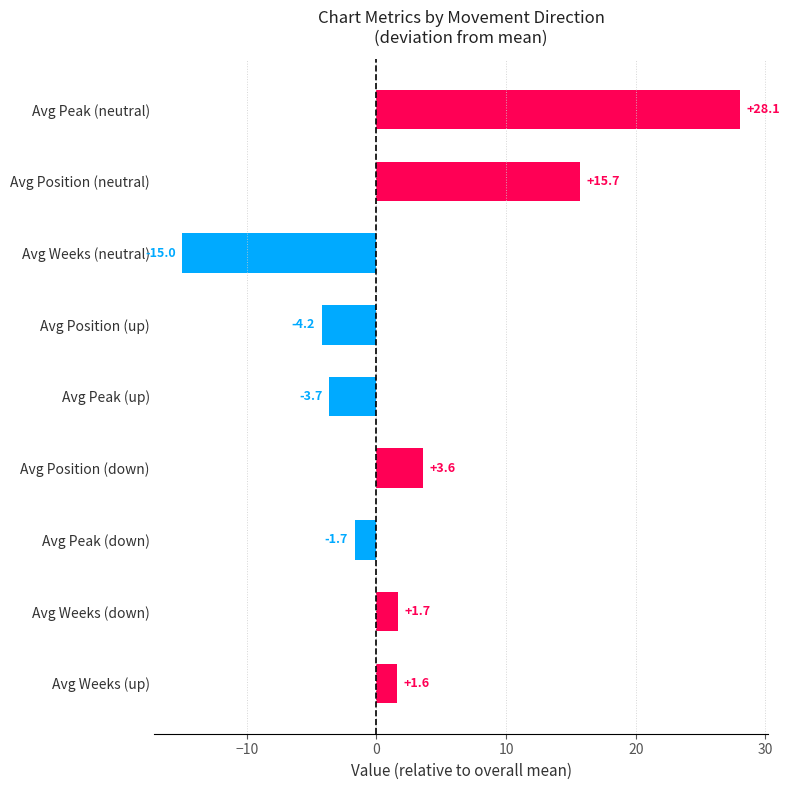

What is the label of the 5th bar from the top?

Avg Peak (up)